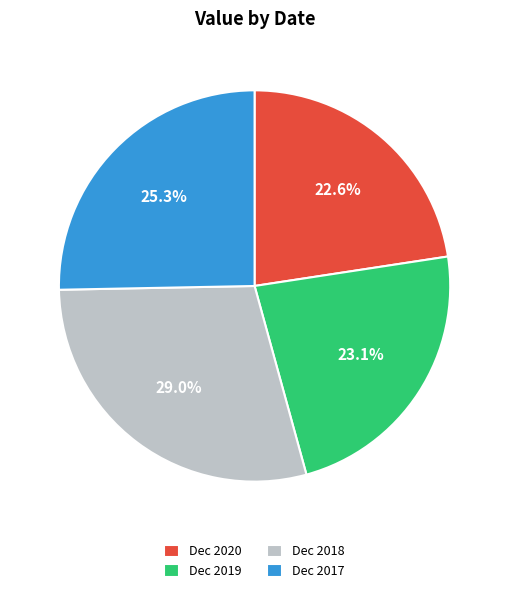

To the nearest percent, what is the difference between the Dec 2018 and Dec 2017 slice percentages?

4%